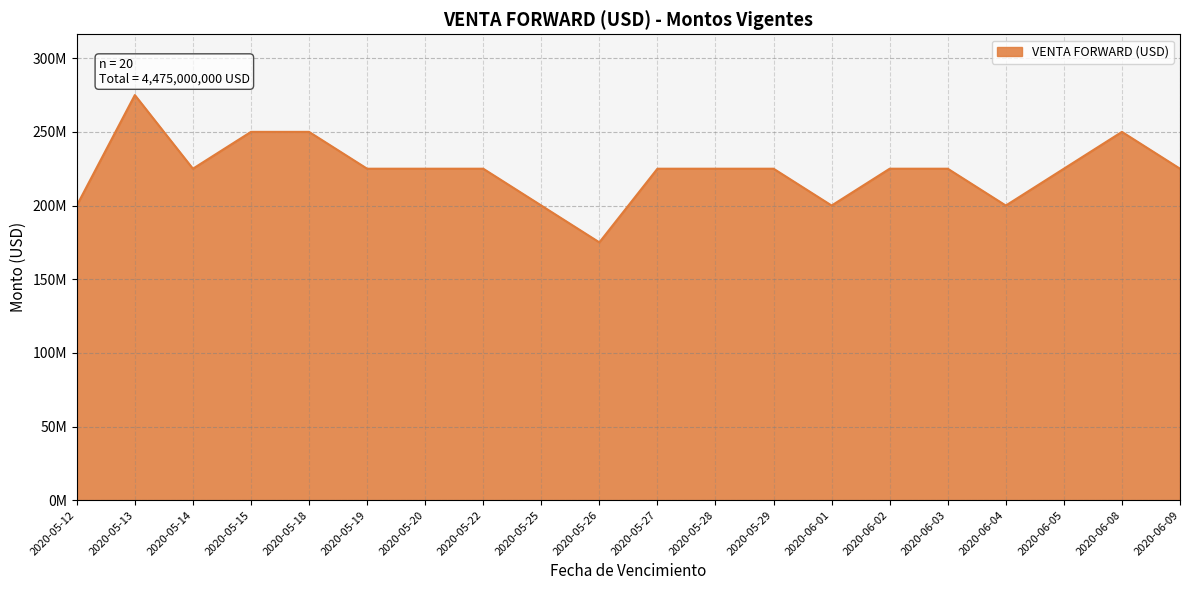

Is this an area chart (filled region under the line)?

Yes